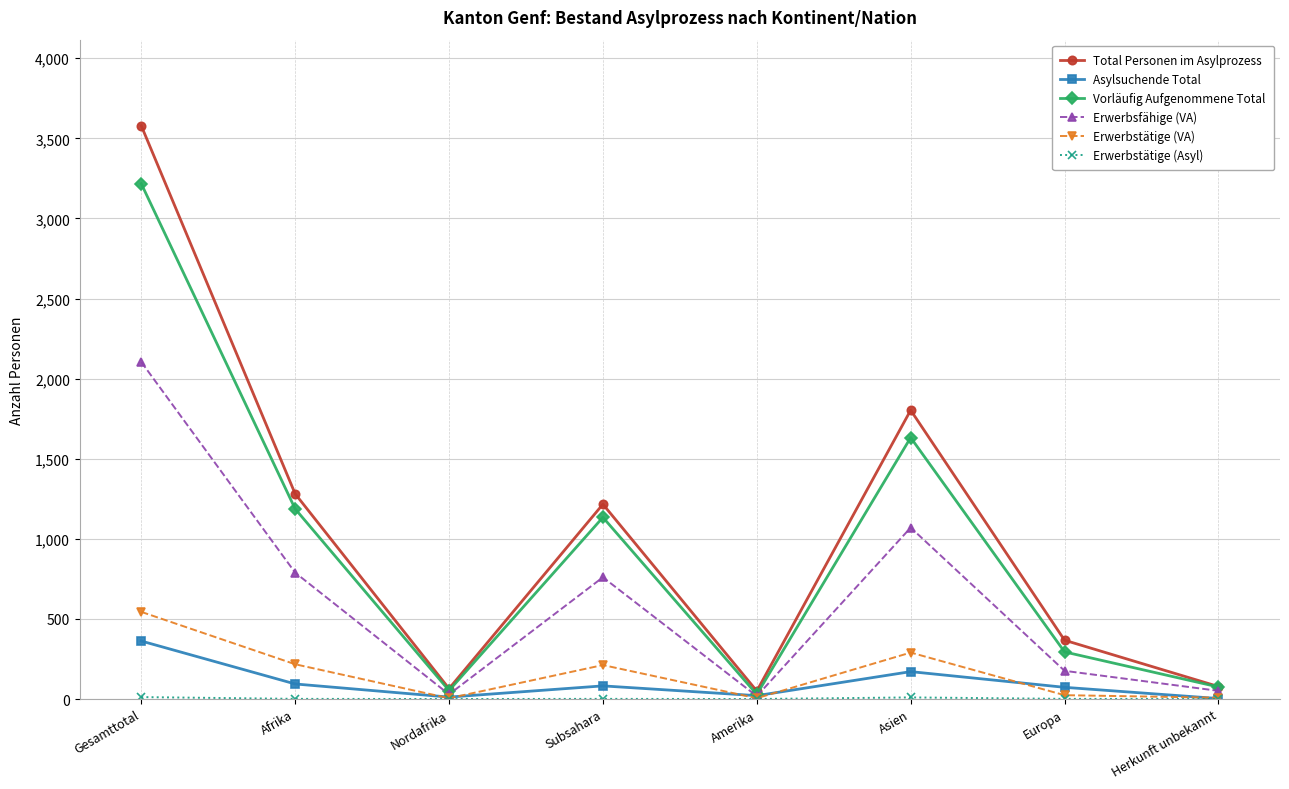

Is it true that Erwerbsfähige (VA) equals 1070 at Asien?

True